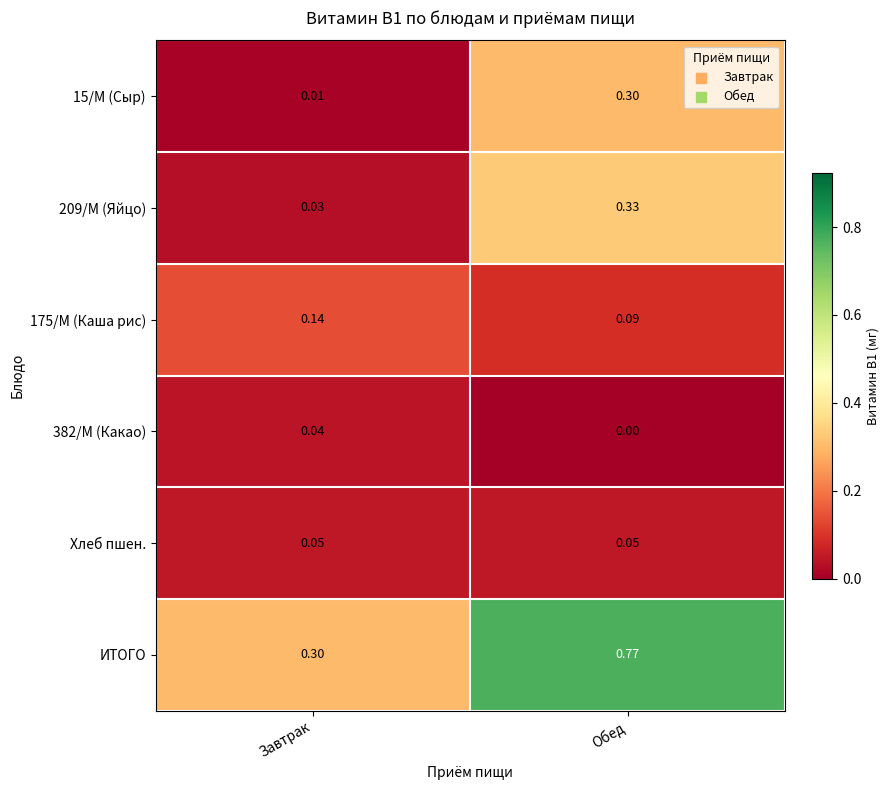

Which series changed the most between Завтрак and Обед?

ИТОГО